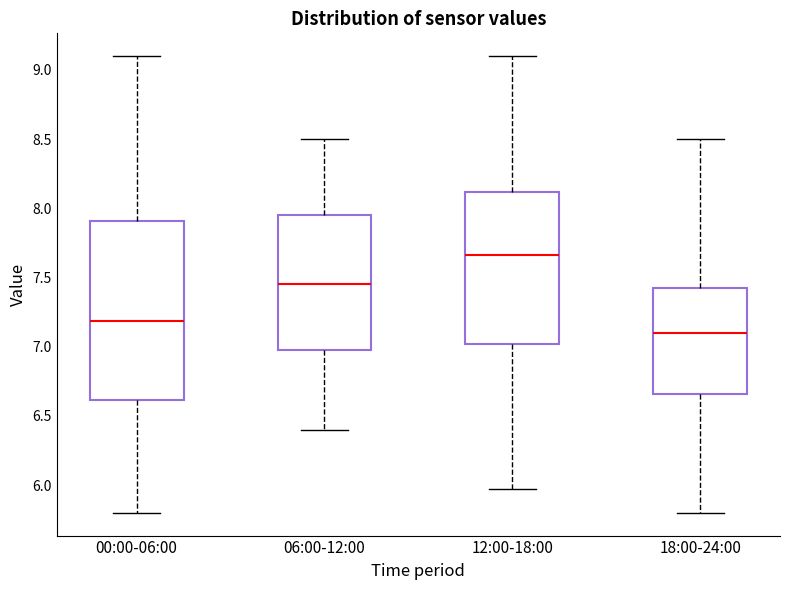

Which box is the tallest, from its lower edge to its upper edge?

00:00-06:00